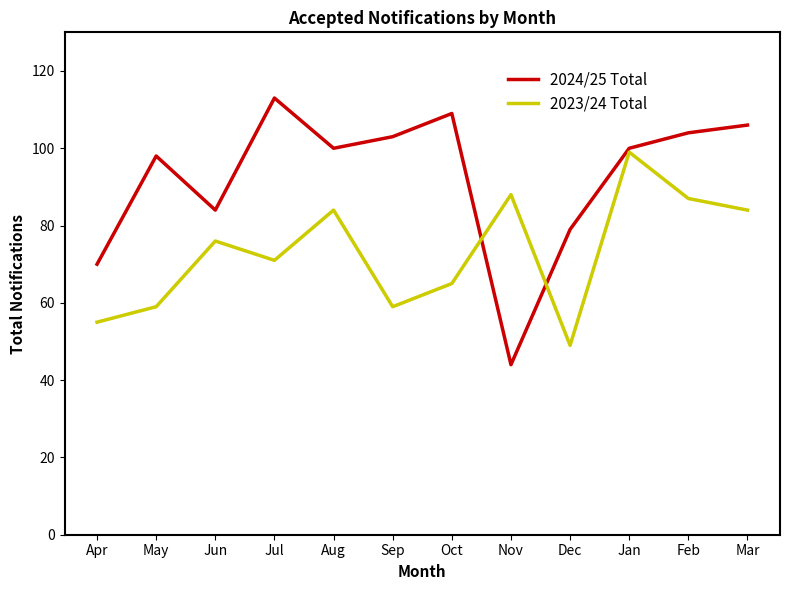

At which category is the sum across all series the highest?

Jan